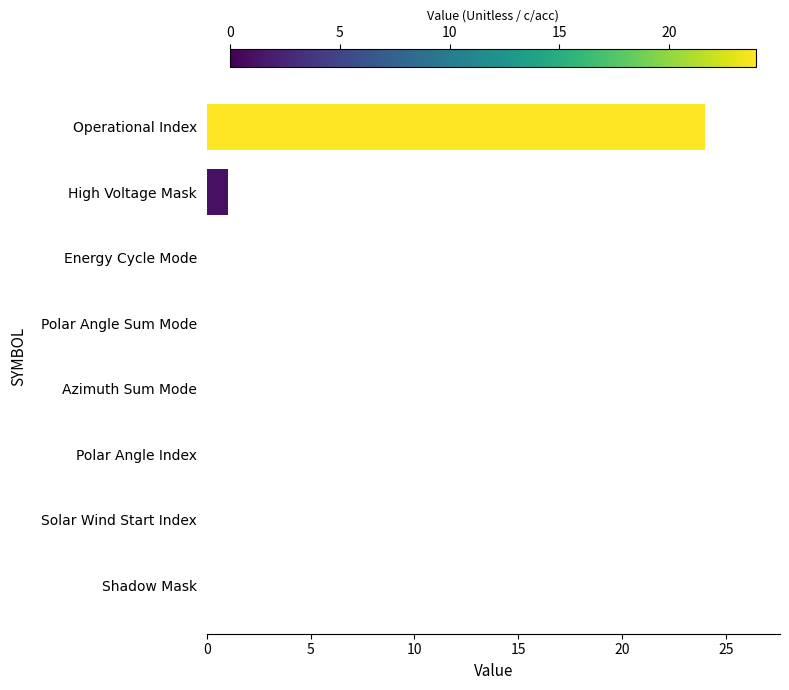

Where is the data nearest to the value 12?

High Voltage Mask